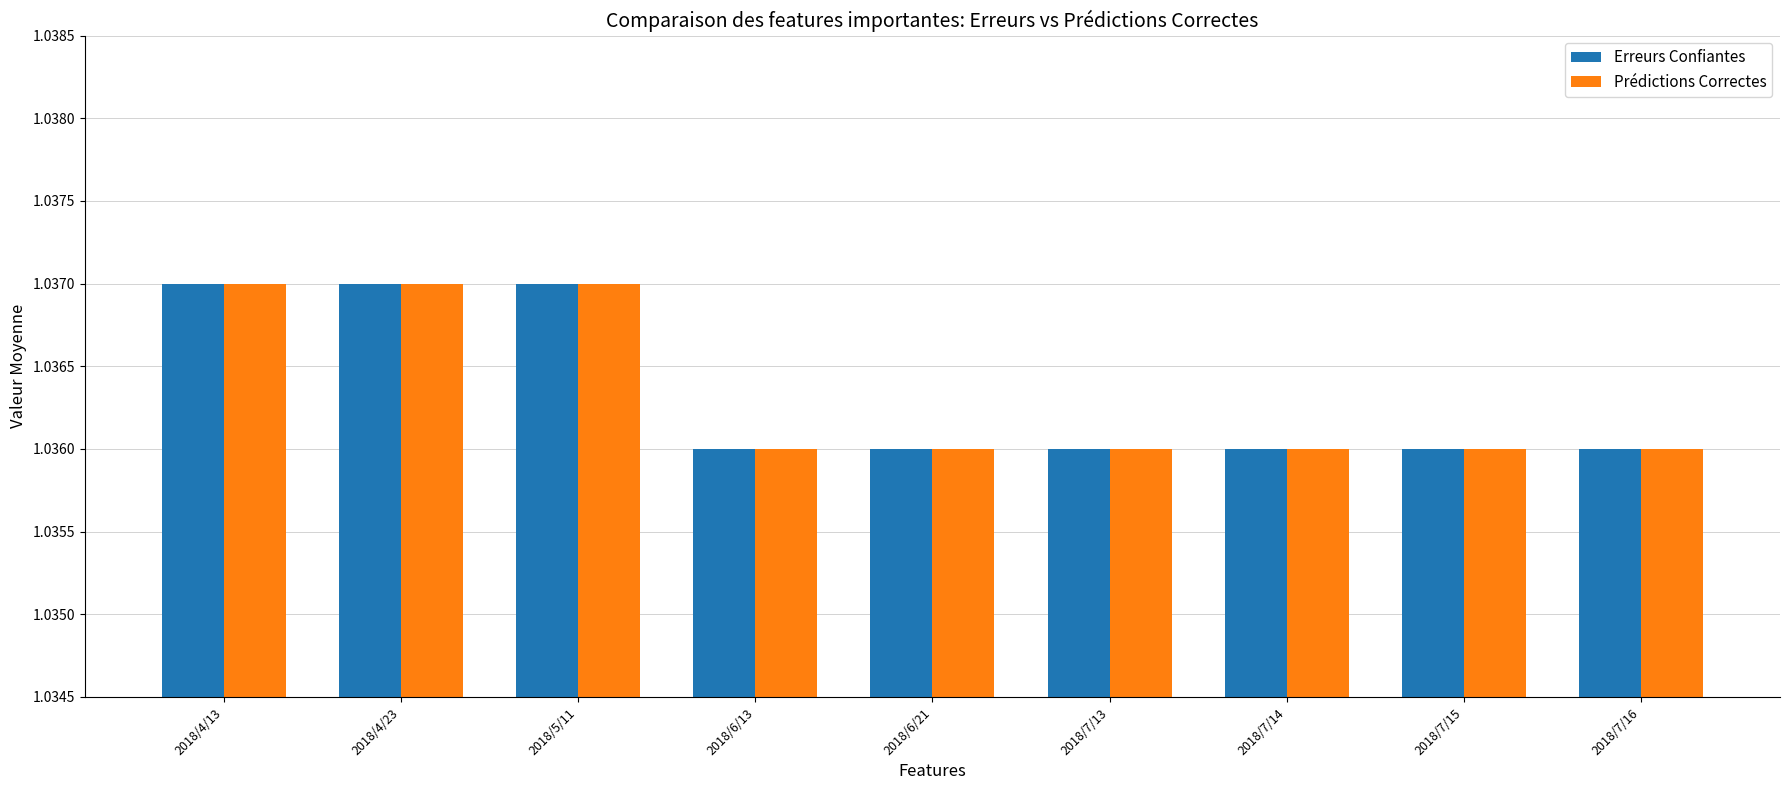

Is the value of Prédictions Correctes at 2018/5/11 greater than the value of Erreurs Confiantes at 2018/6/21?

Yes